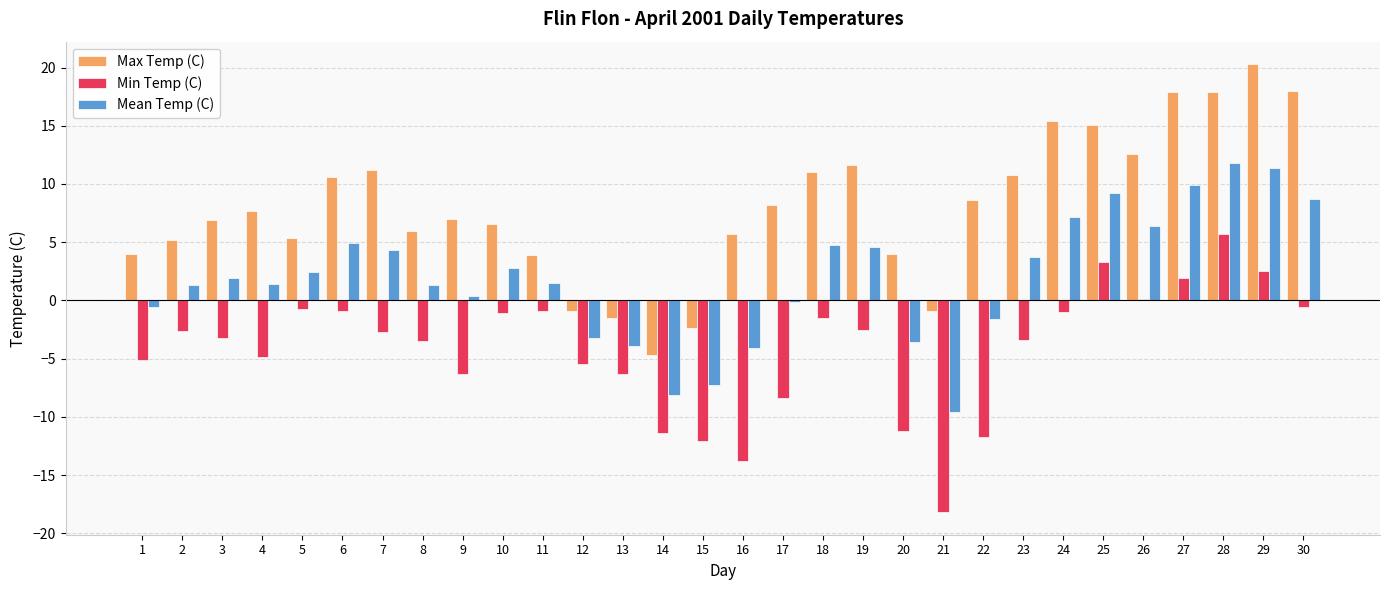

Between 2 and 12, which series saw the biggest shift?

Max Temp (C)